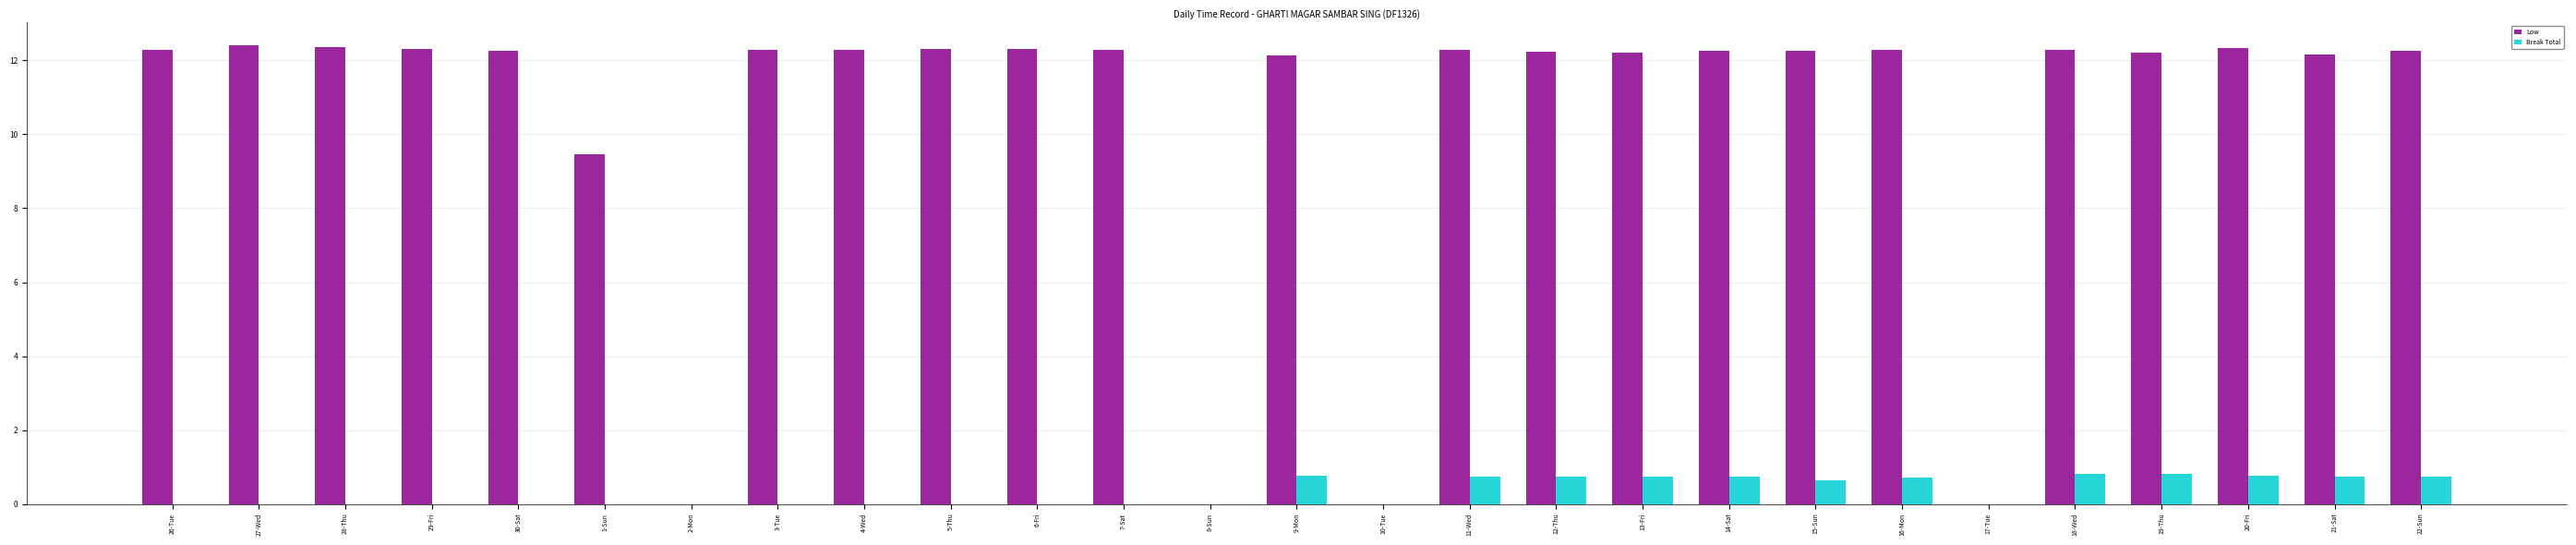

The Low series shows 7.9 at 2-Mon. True or false?

False